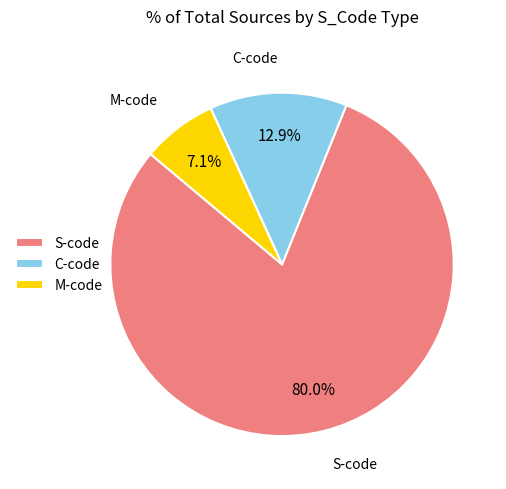

To the nearest percent, what portion does M represent?

7%